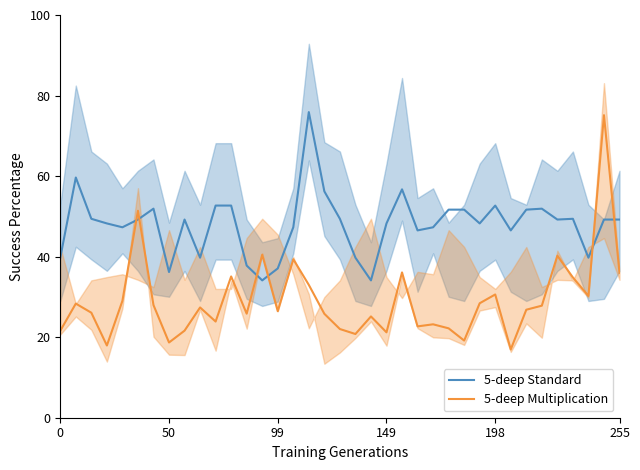

Is it true that 5-deep Standard equals 21.3 at 255?

False